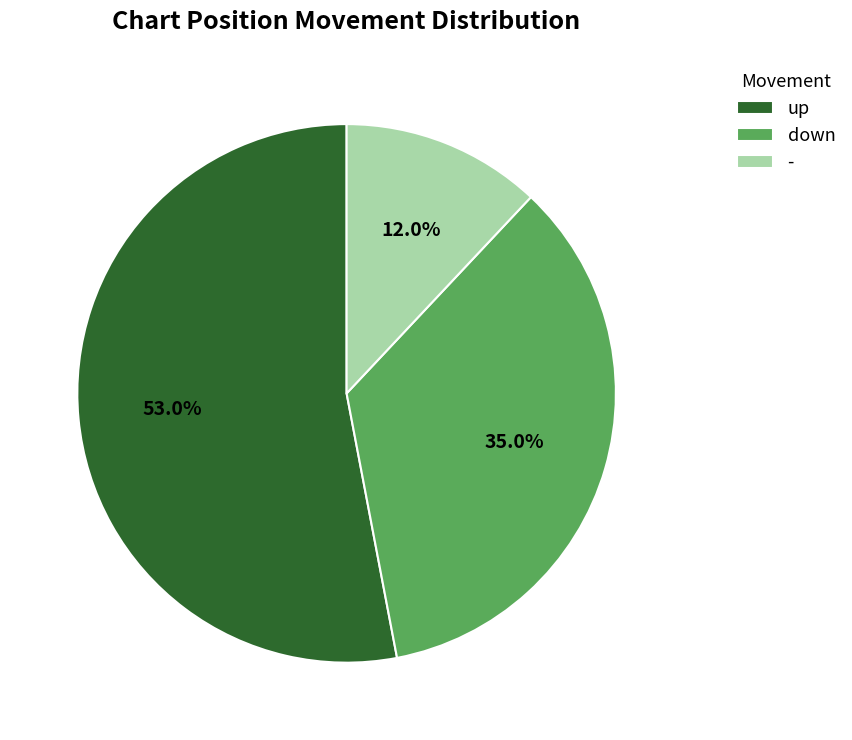

Which category accounts for the majority?

up